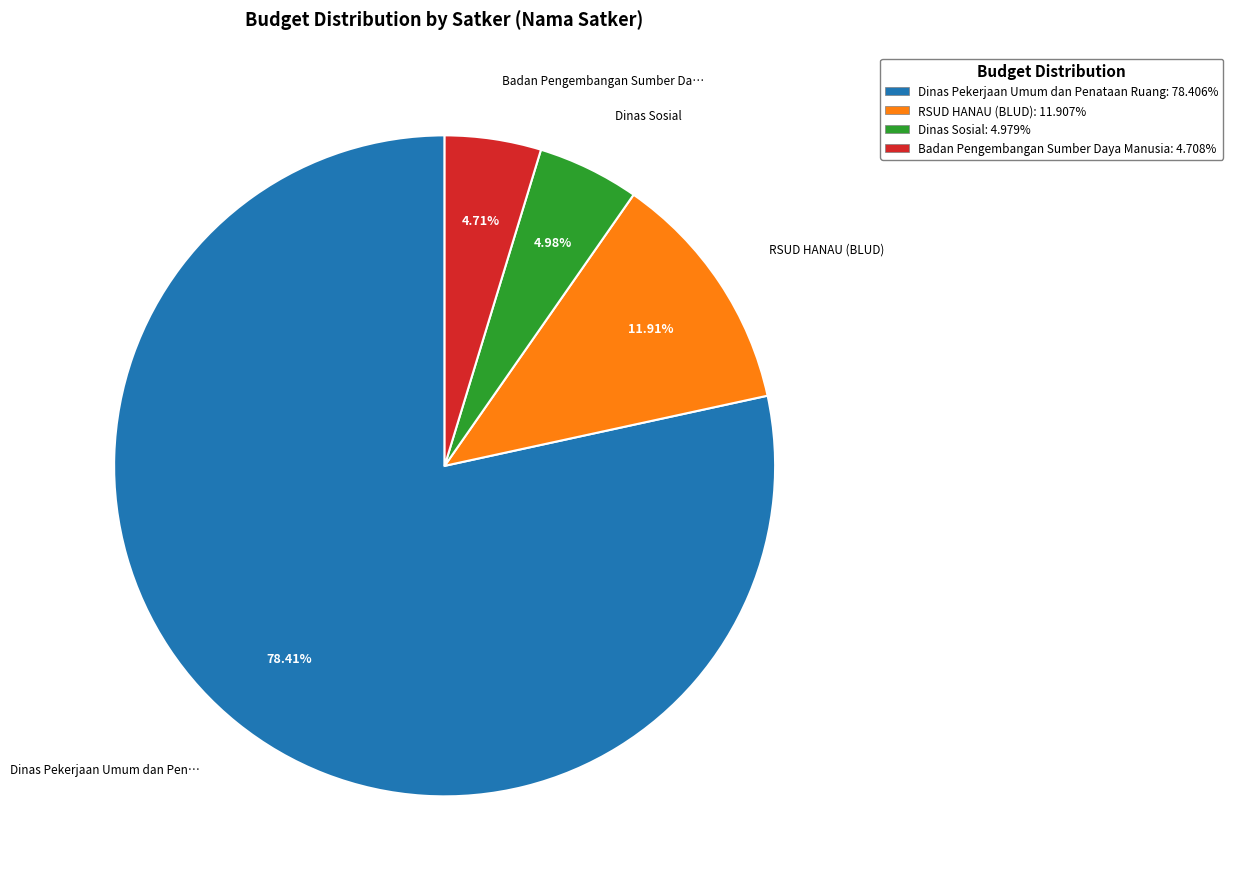

Does Badan Pengembangan Sumber Daya Manusia: 4.708% account for over 50% of the chart?

No